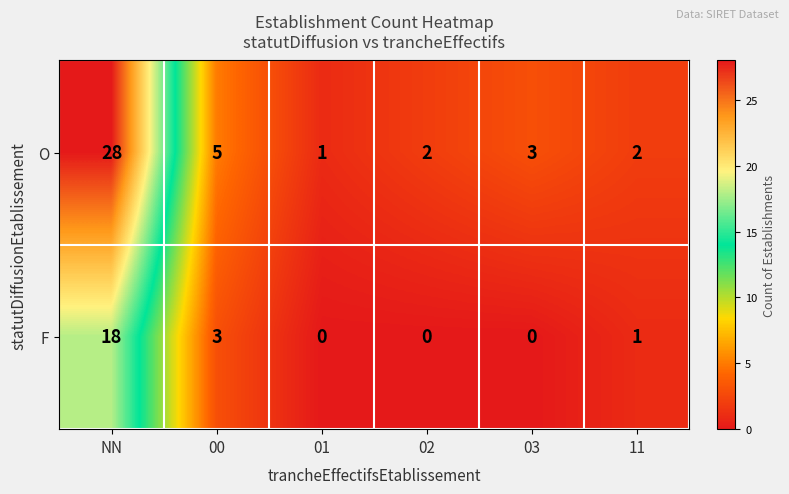

At which label is O closest to 14?

00